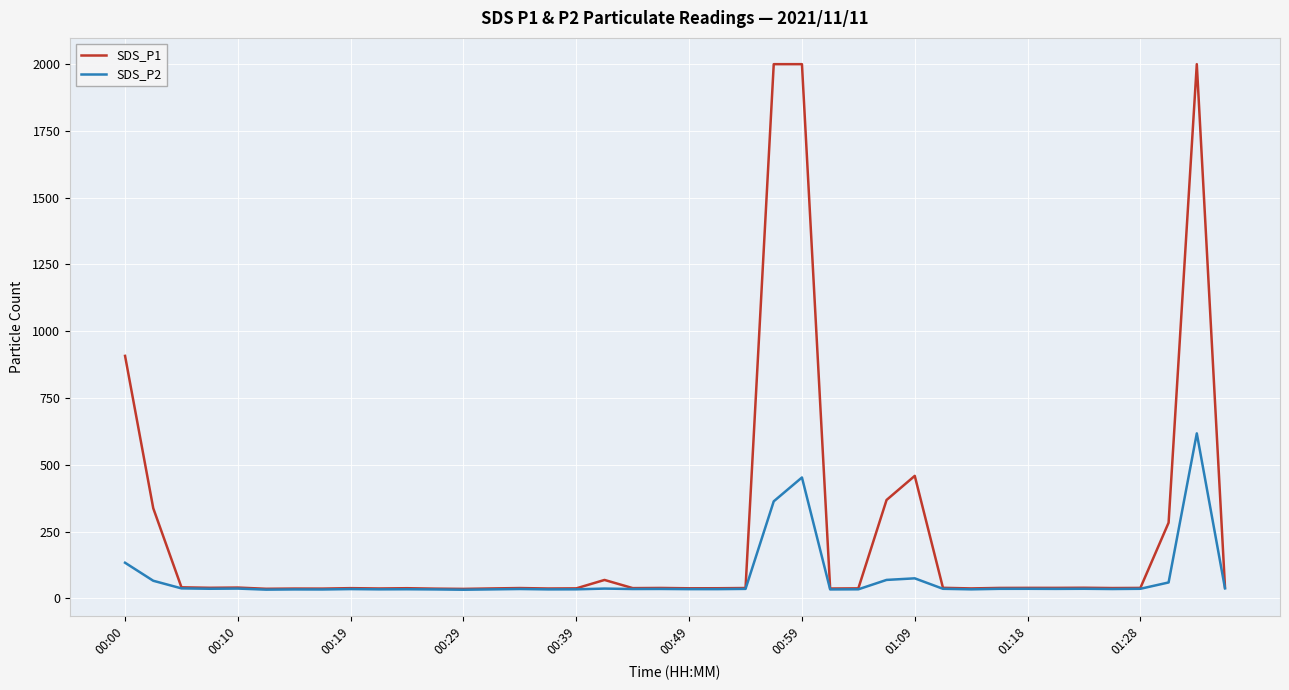

What is the maximum value shown in the chart?

1999.9